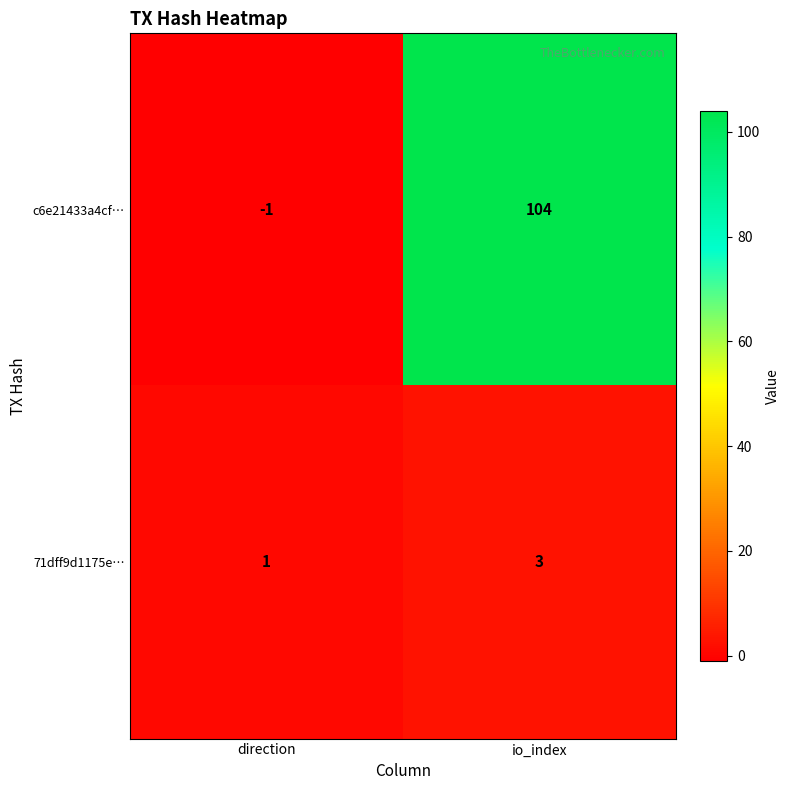

True or false: c6e21433a4cf… has a value of 145 at io_index.

False